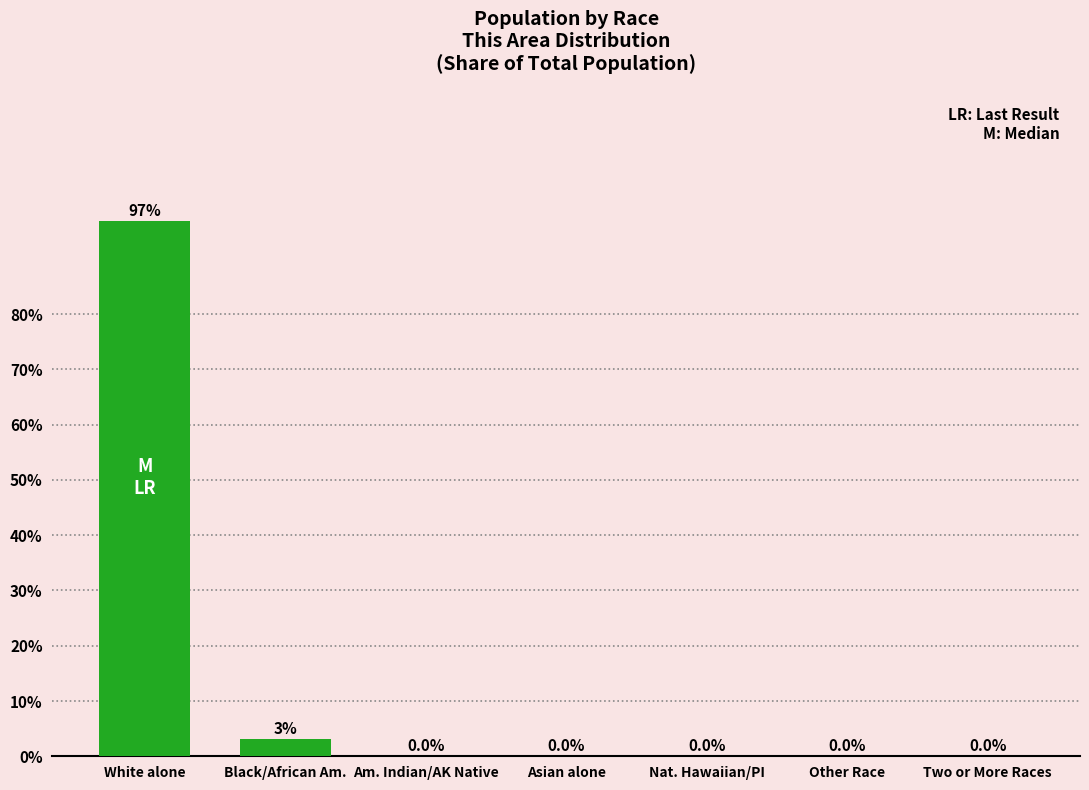

What is the change in value from Black/African Am. to Two or More Races?

-3.1